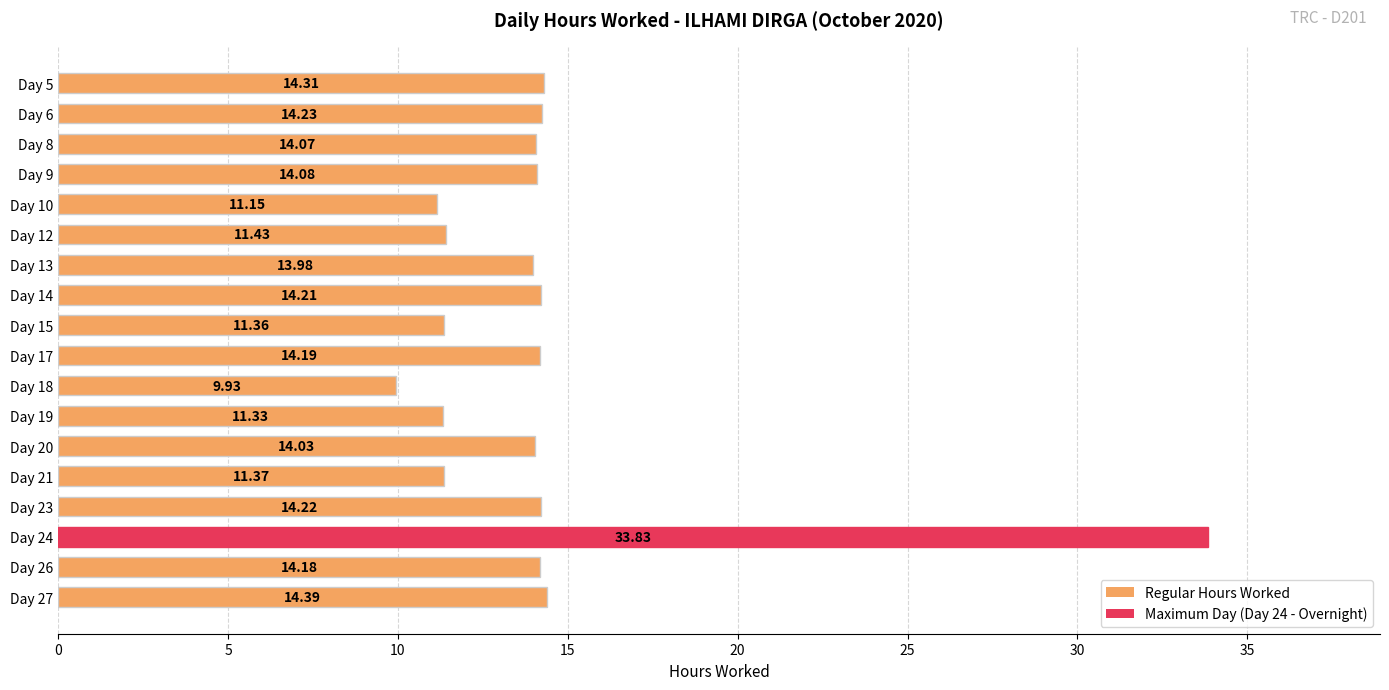

Rank the categories by value from highest to lowest.

Day 24, Day 27, Day 5, Day 6, Day 23, Day 14, Day 17, Day 26, Day 9, Day 8, Day 20, Day 13, Day 12, Day 21, Day 15, Day 19, Day 10, Day 18